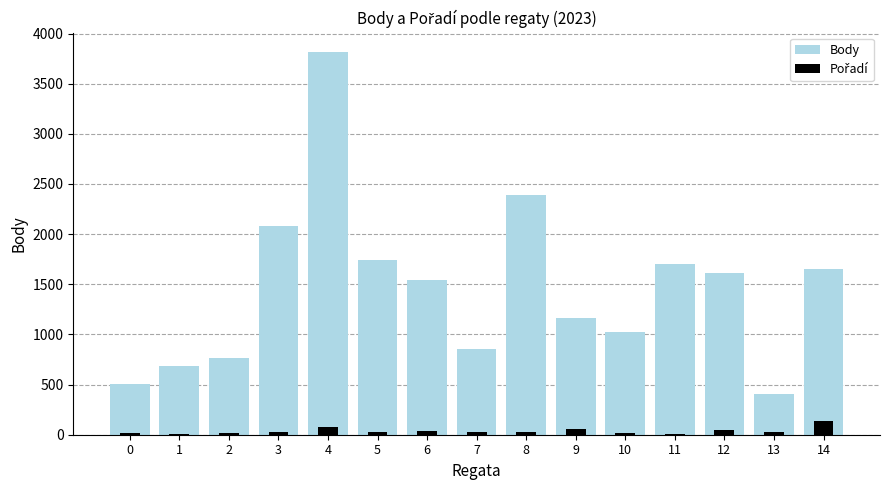

The Body series shows 1020 at 10. True or false?

True